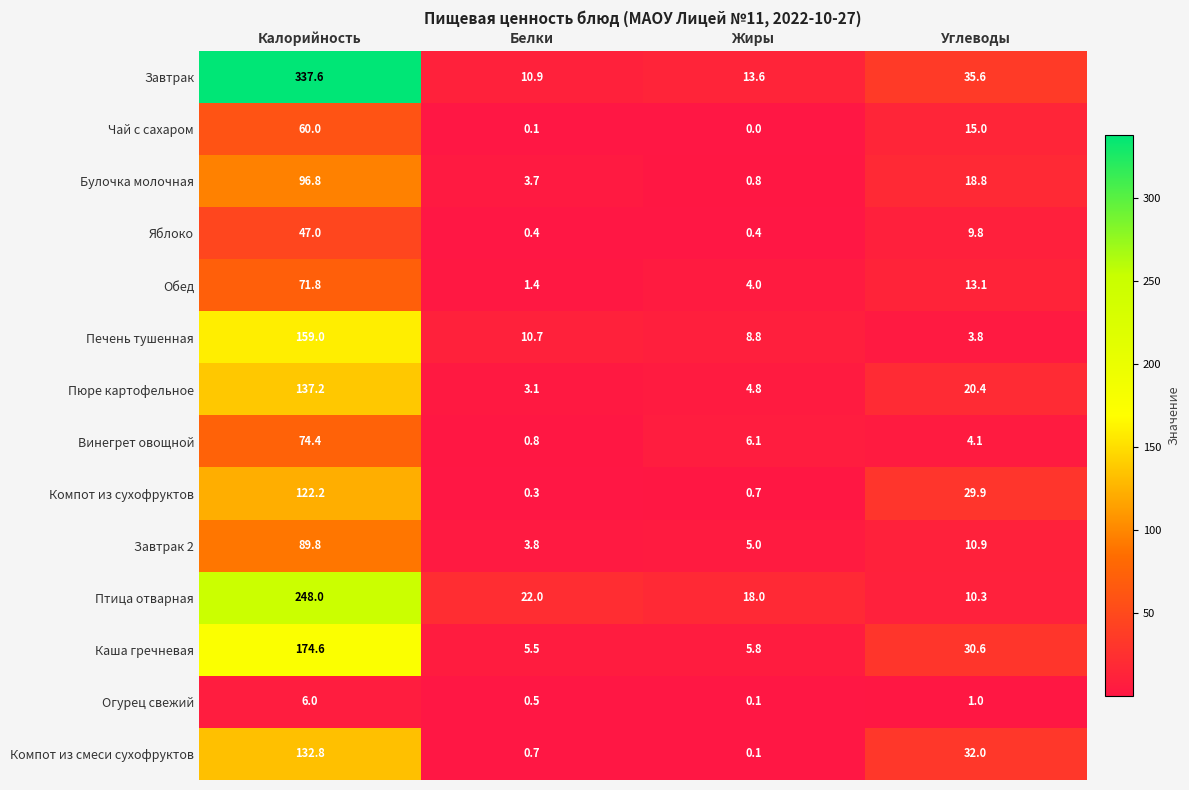

Which series has the largest total across all categories?

Завтрак